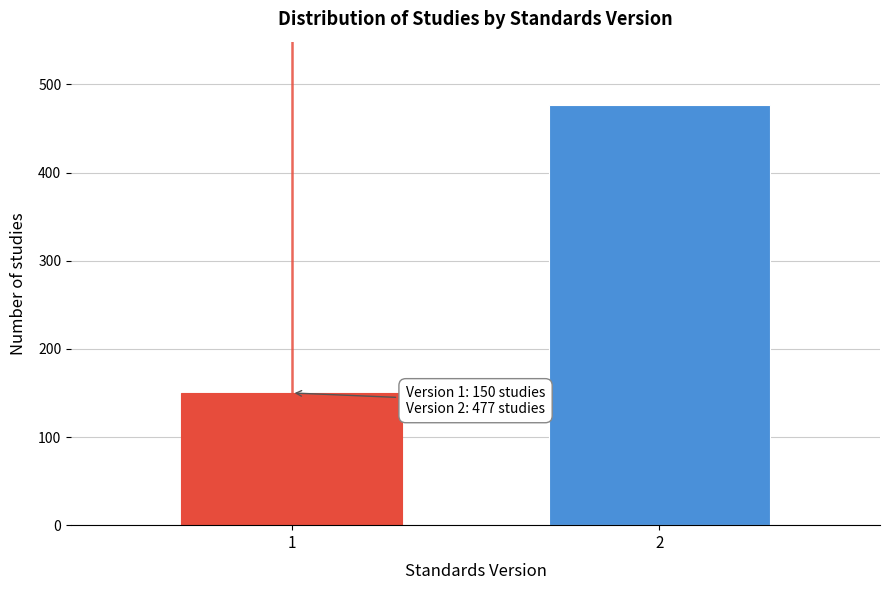

Reading left to right, what are all the values shown in this chart?

1=150	2=477